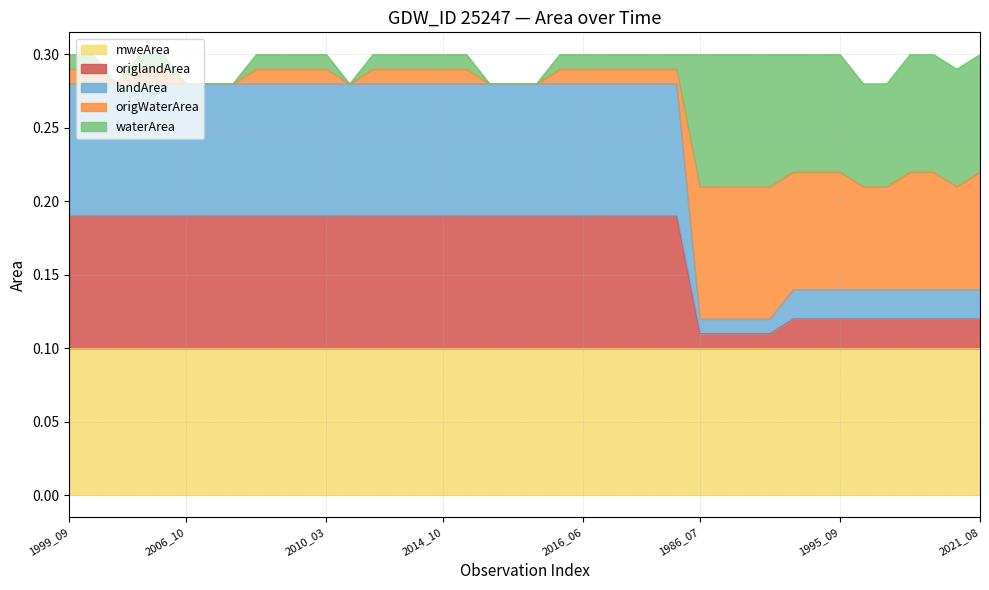

At how many categories does at least one series exceed 0?

40